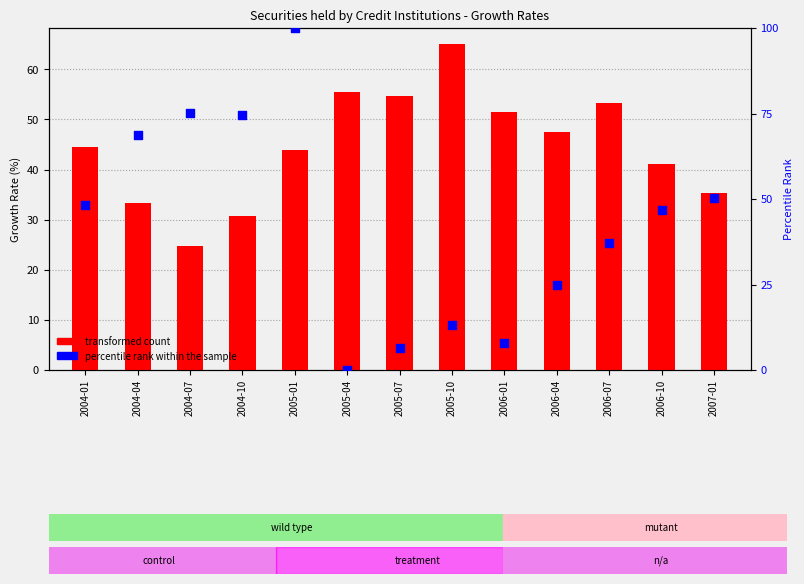

What are all the series names shown in the legend?

transformed count, percentile rank within the sample